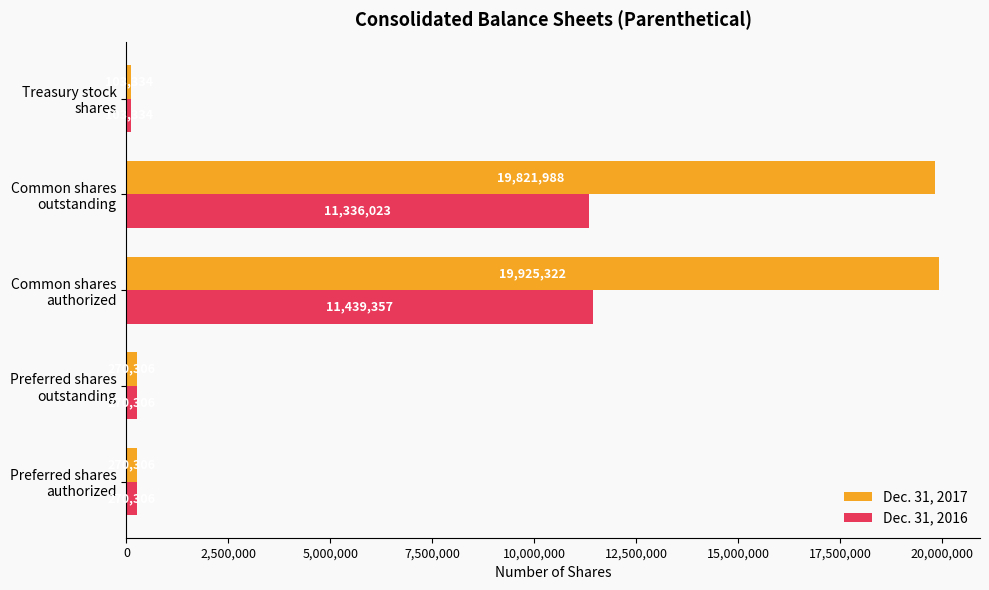

Which series has the widest spread of values?

Dec. 31, 2017